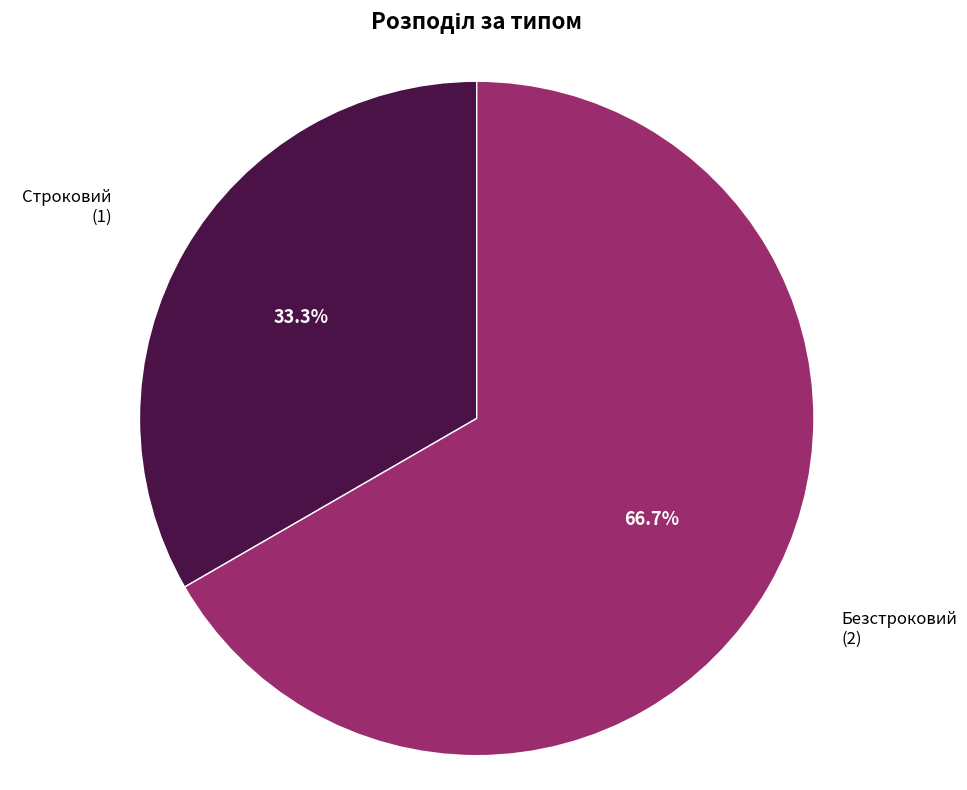

How many slices are in this pie chart?

2